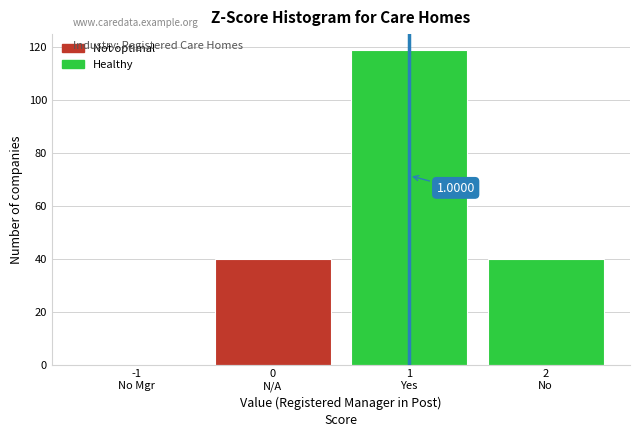

What is the sum of all values?

199